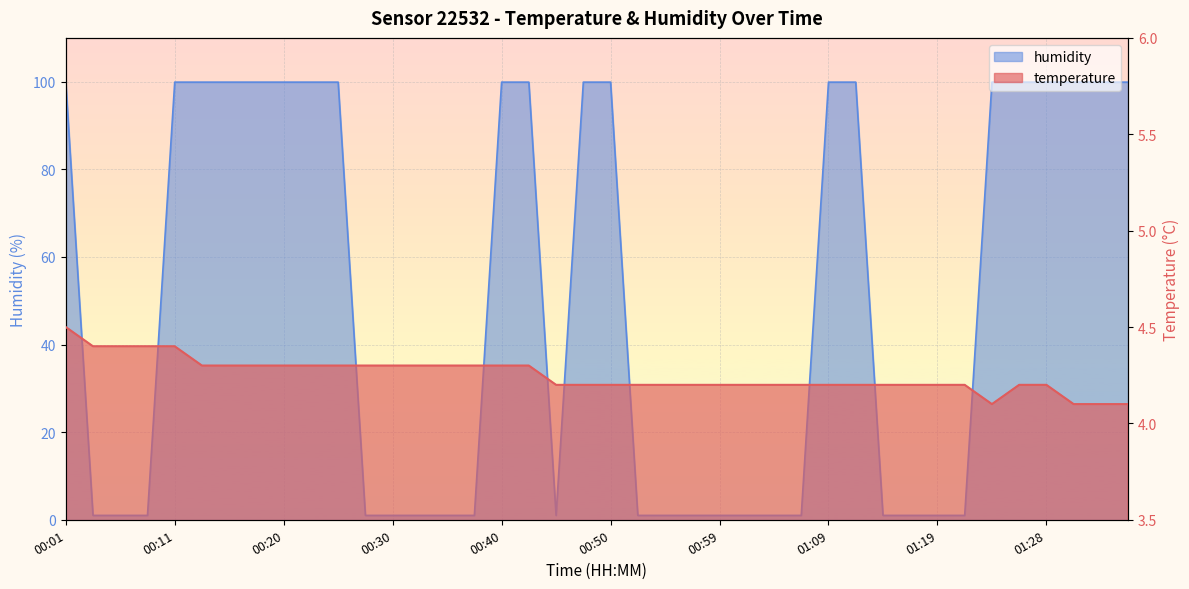

What is the total value across all series at 01:11?

104.1